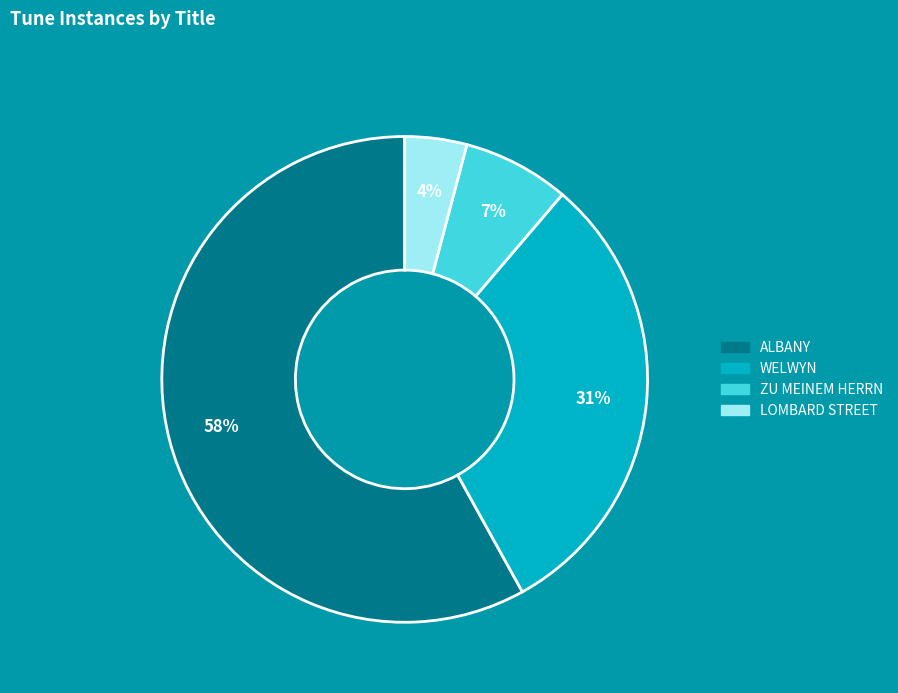

Combined, do ZU MEINEM HERRN and WELWYN account for over 50%?

No